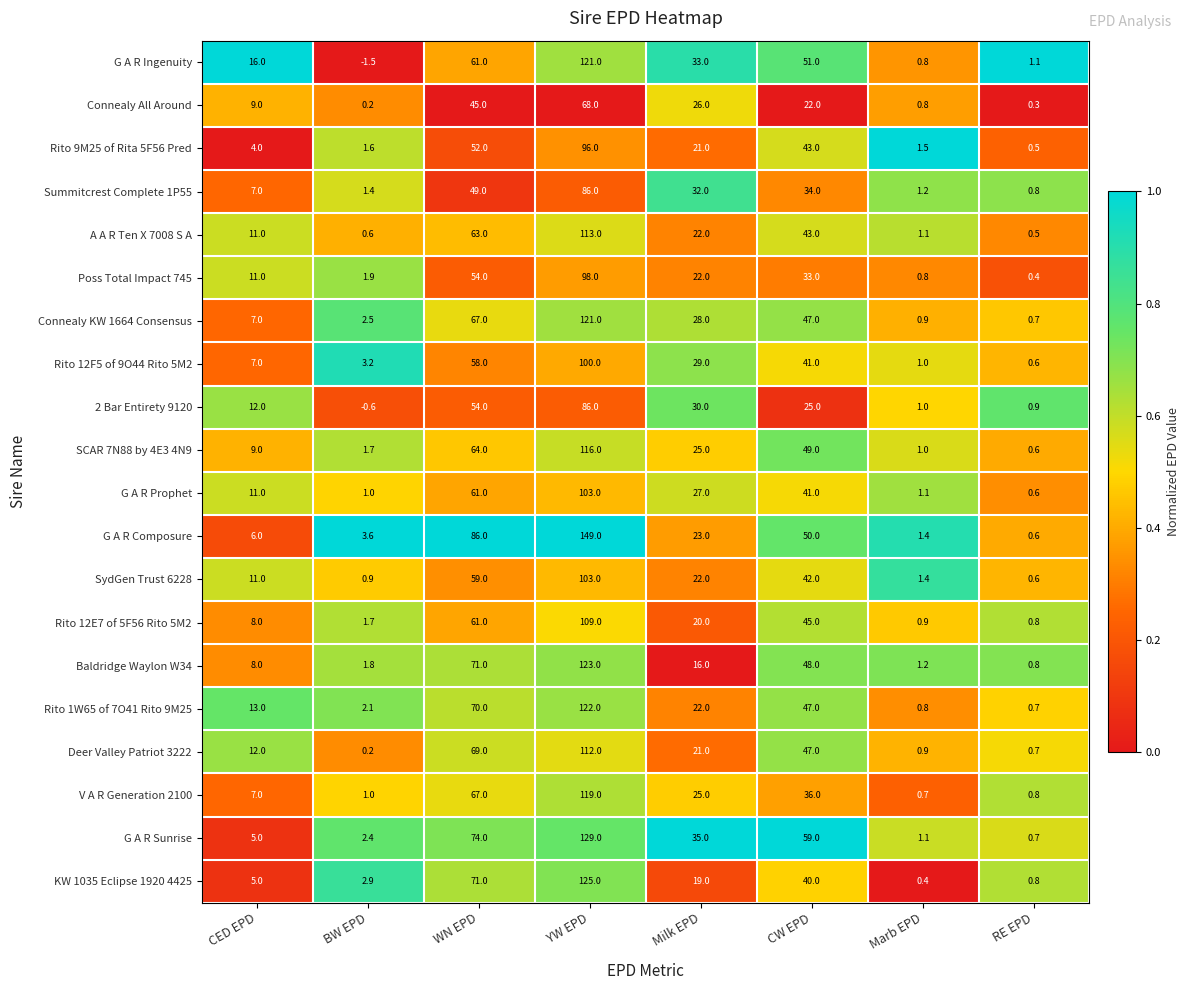

At which label does G A R Sunrise reach its peak?

YW EPD